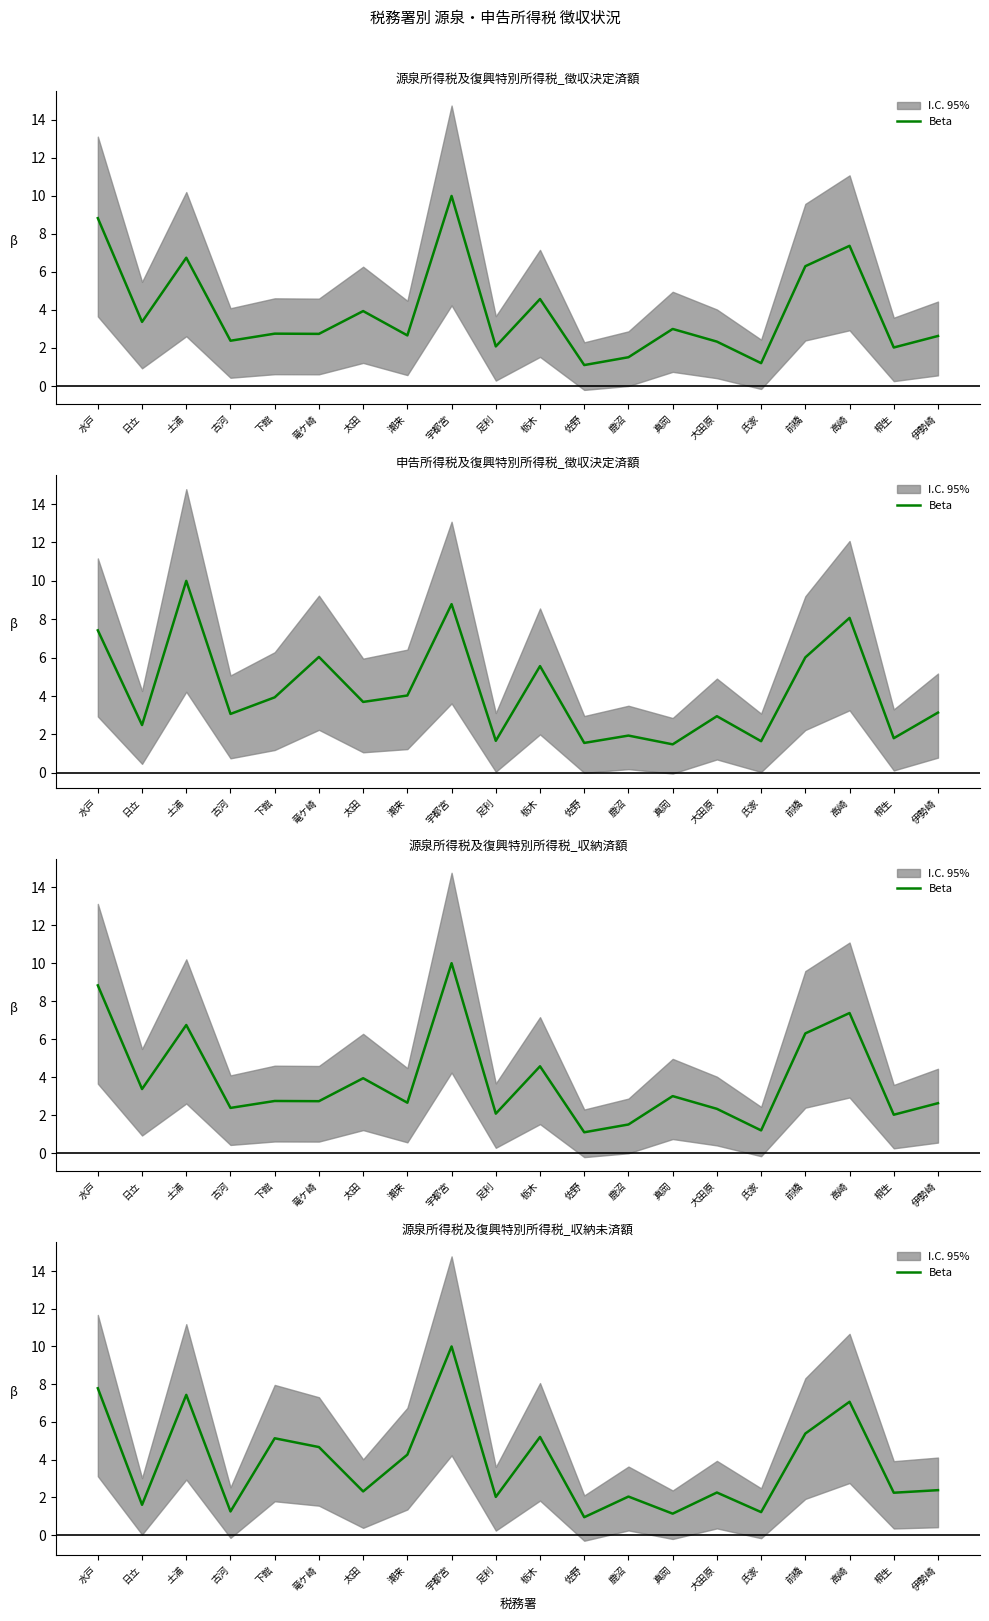

Rank the categories by value from lowest to highest.

佐野, 真岡, 氏家, 古河, 日立, 足利, 鹿沼, 桐生, 大田原, 太田, 伊勢崎, 潮来, 竜ケ崎, 下館, 栃木, 前橋, 高崎, 土浦, 水戸, 宇都宮